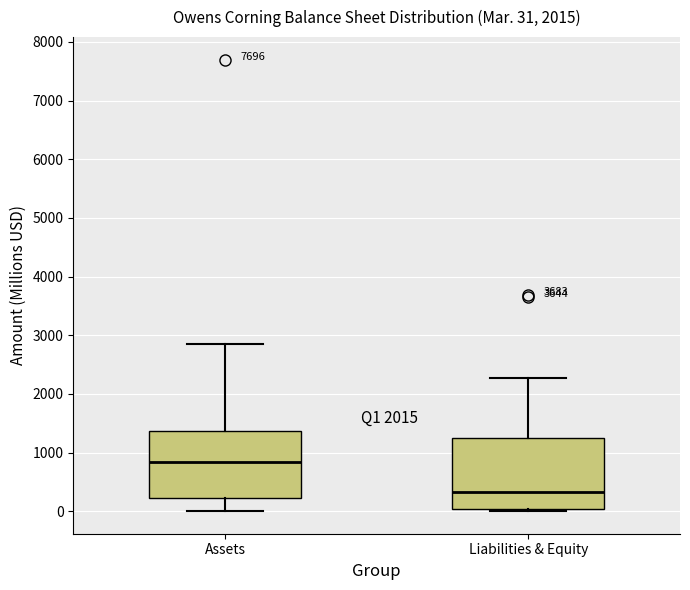

Which box has the highest median line?

Assets